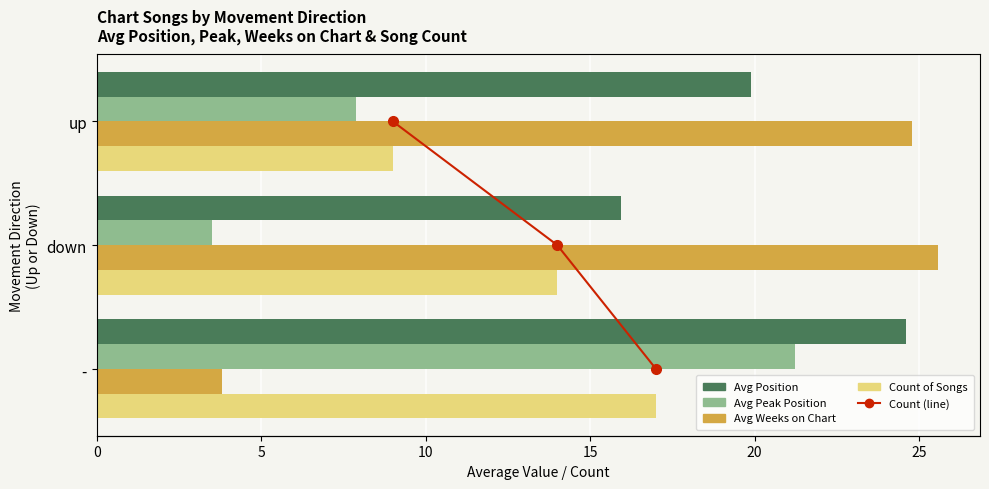

What is the average value of the Avg Peak Position series?

10.9